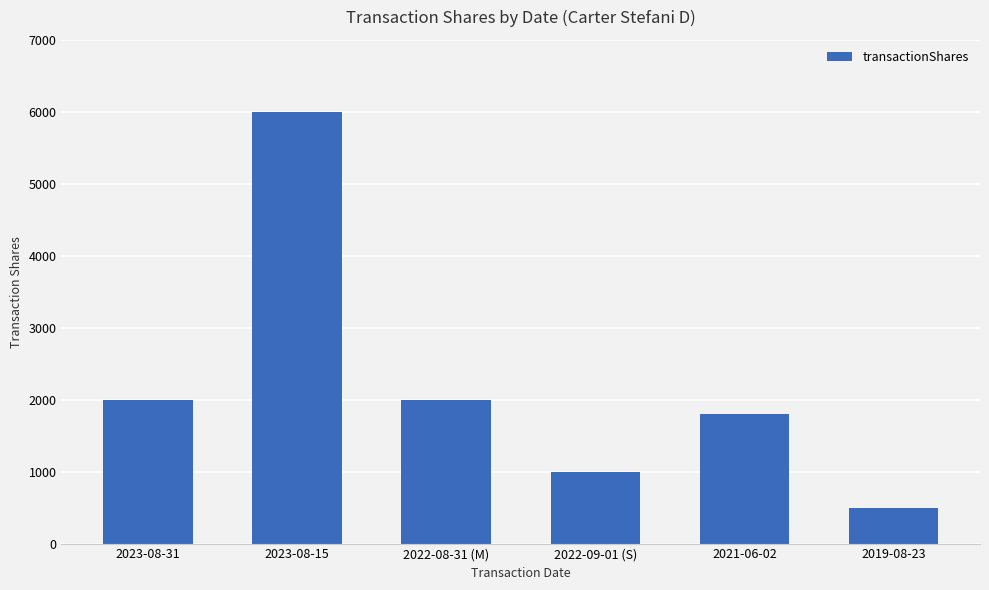

True or false: the data shows 2000 at 2022-08-31 (M).

True